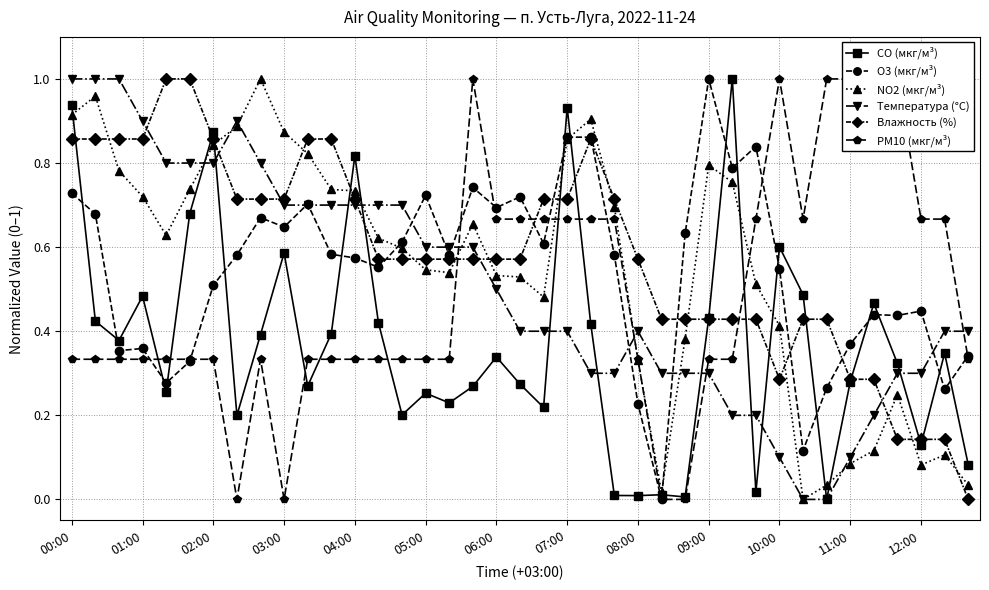

What are all the series names shown in the legend?

CO (мкг/м³), O3 (мкг/м³), NO2 (мкг/м³), Температура (°C), Влажность (%), PM10 (мкг/м³)